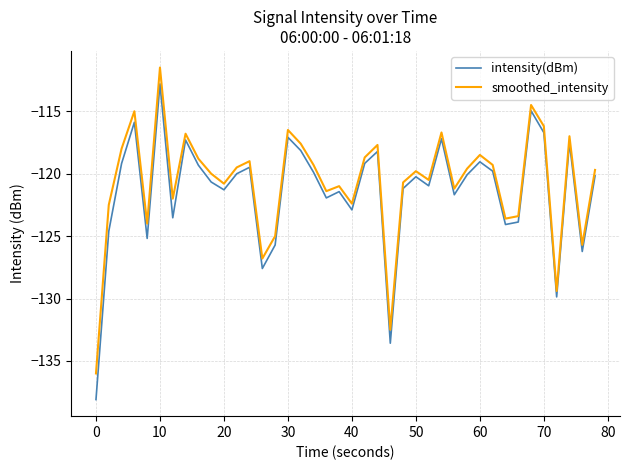

How many series are shown in this chart?

2